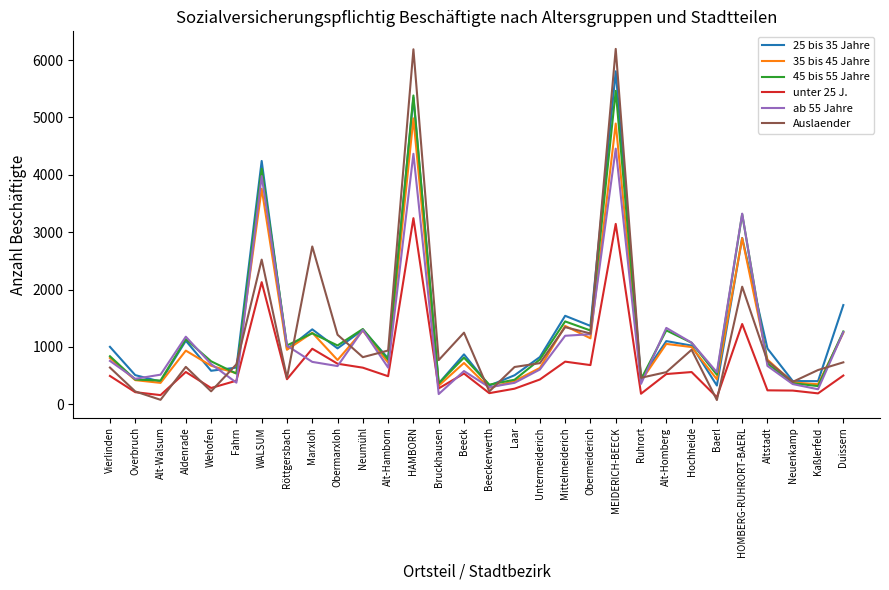

Does the chart display data point markers on the line(s)?

No